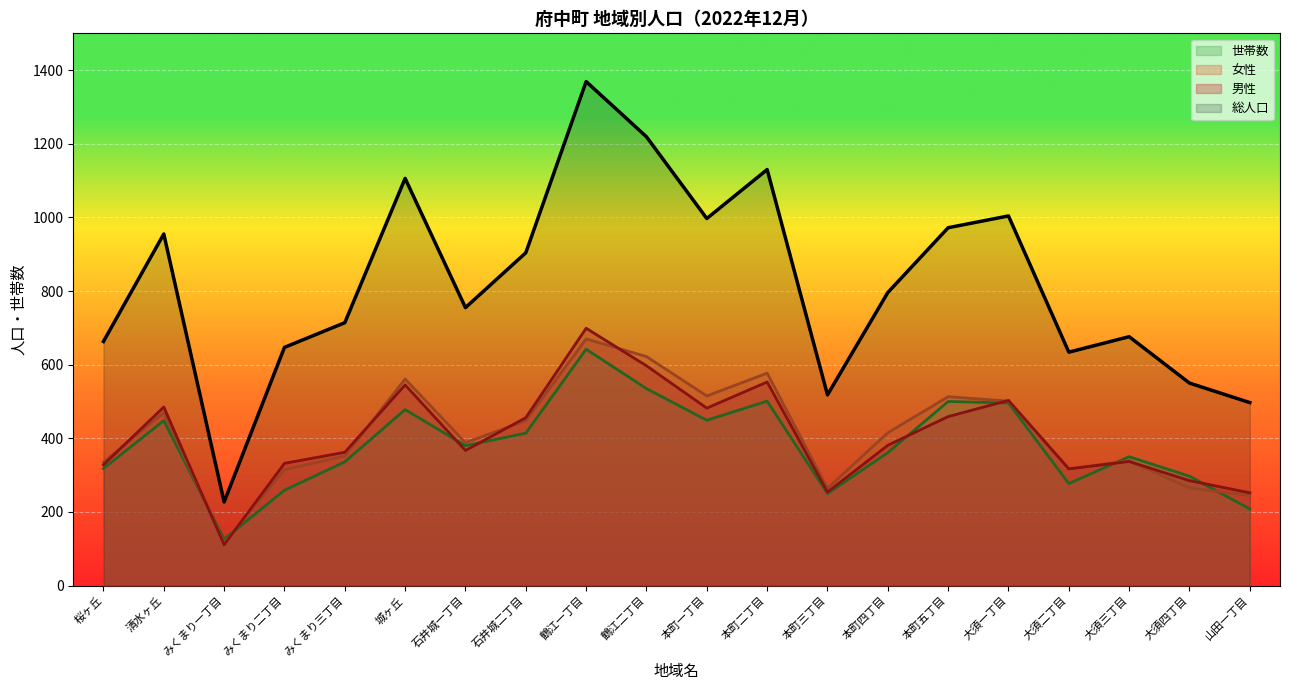

True or false: 世帯数 and 総人口 intersect in this chart.

False